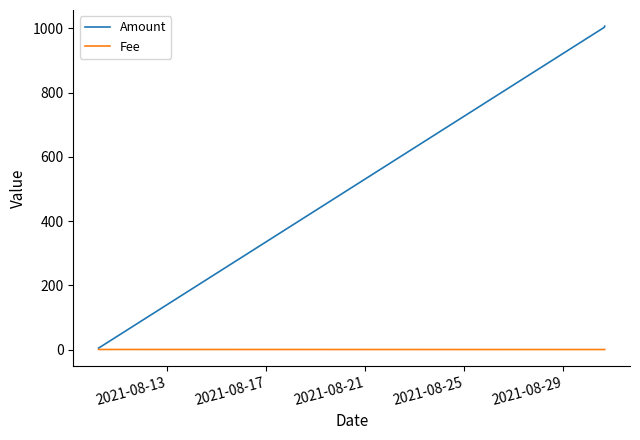

Which series has the widest spread of values?

Amount